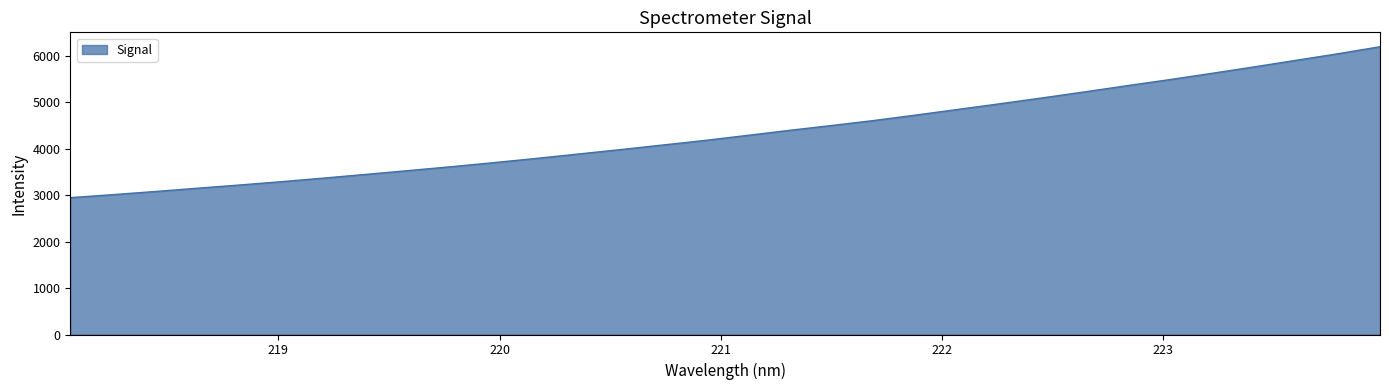

How many lines are shown in the chart?

1